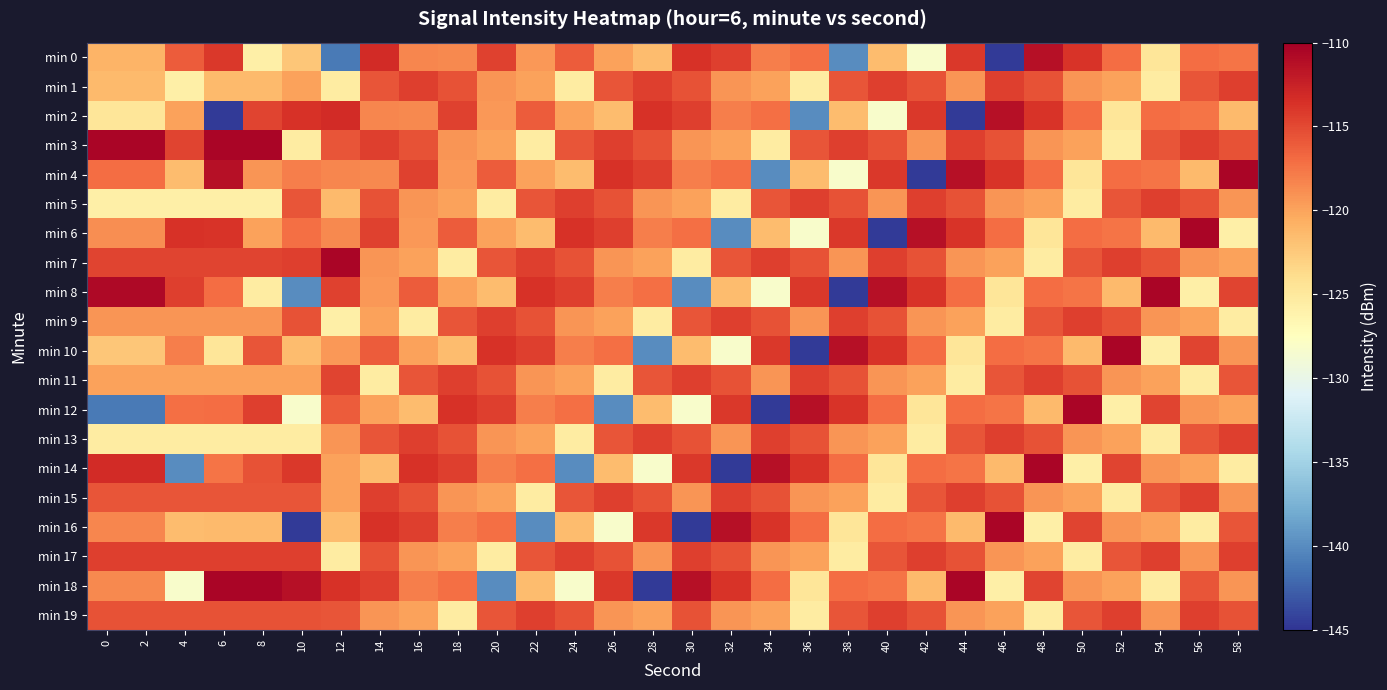

List the series in order of their peak value, highest first.

min 3, min 4, min 6, min 7, min 8, min 10, min 12, min 14, min 16, min 18, min 0, min 2, min 1, min 5, min 9, min 11, min 13, min 15, min 17, min 19